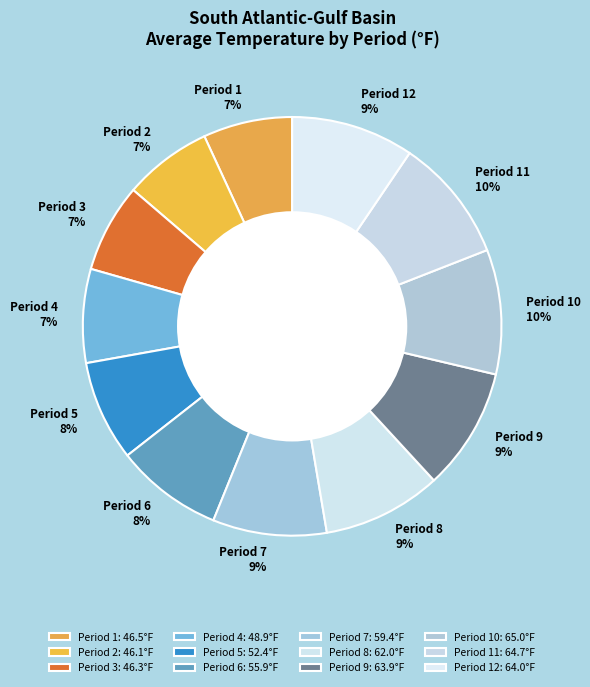

Is the sum of Period 5 and Period 4 greater than half?

No